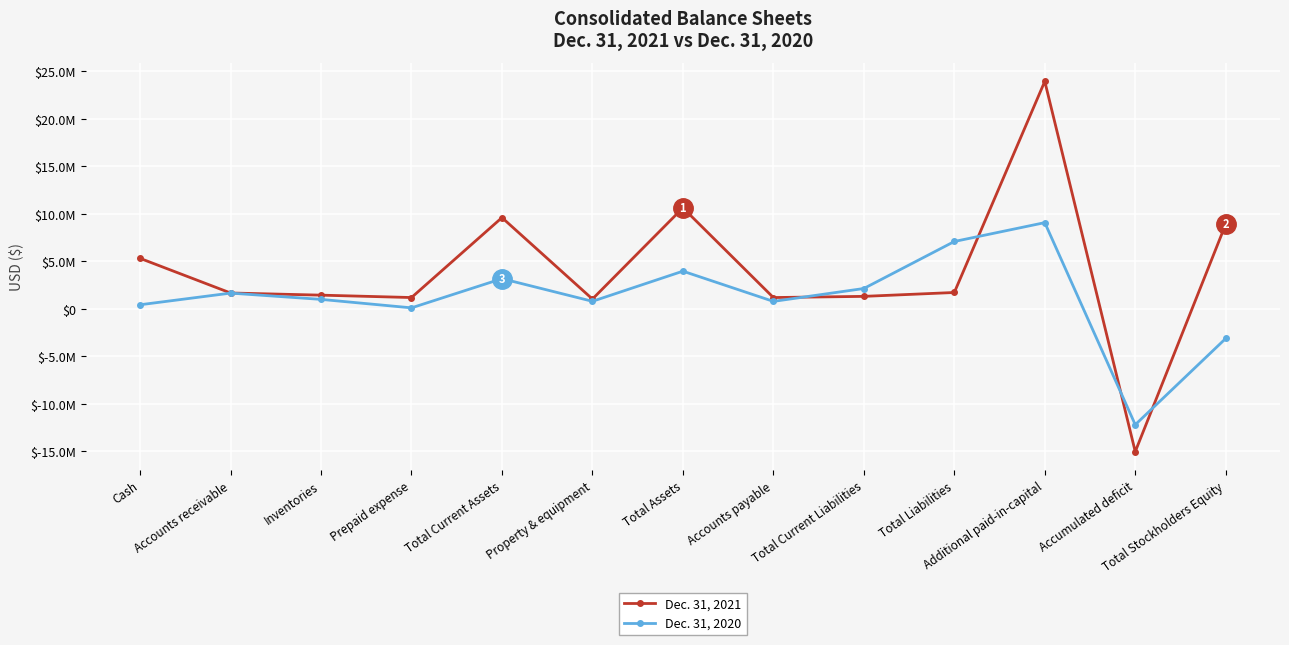

How many intersections are there between Dec. 31, 2021 and Dec. 31, 2020?

4